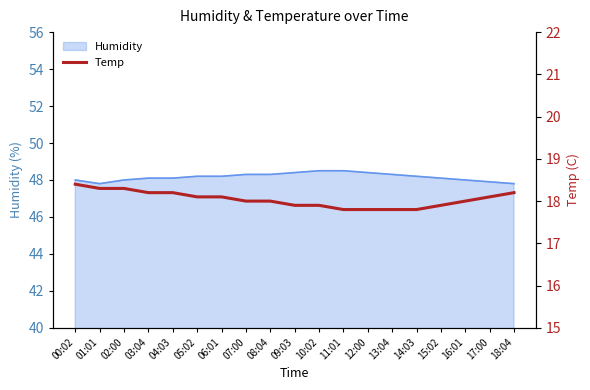

How many values are below 18?

7